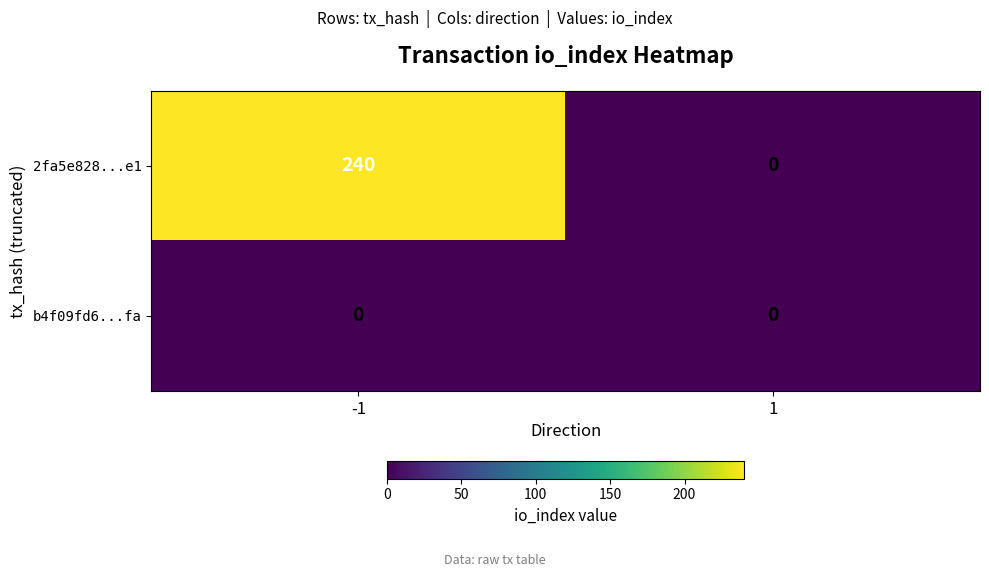

Rank the series by their maximum value, from lowest to highest.

b4f09fd6...fa, 2fa5e828...e1